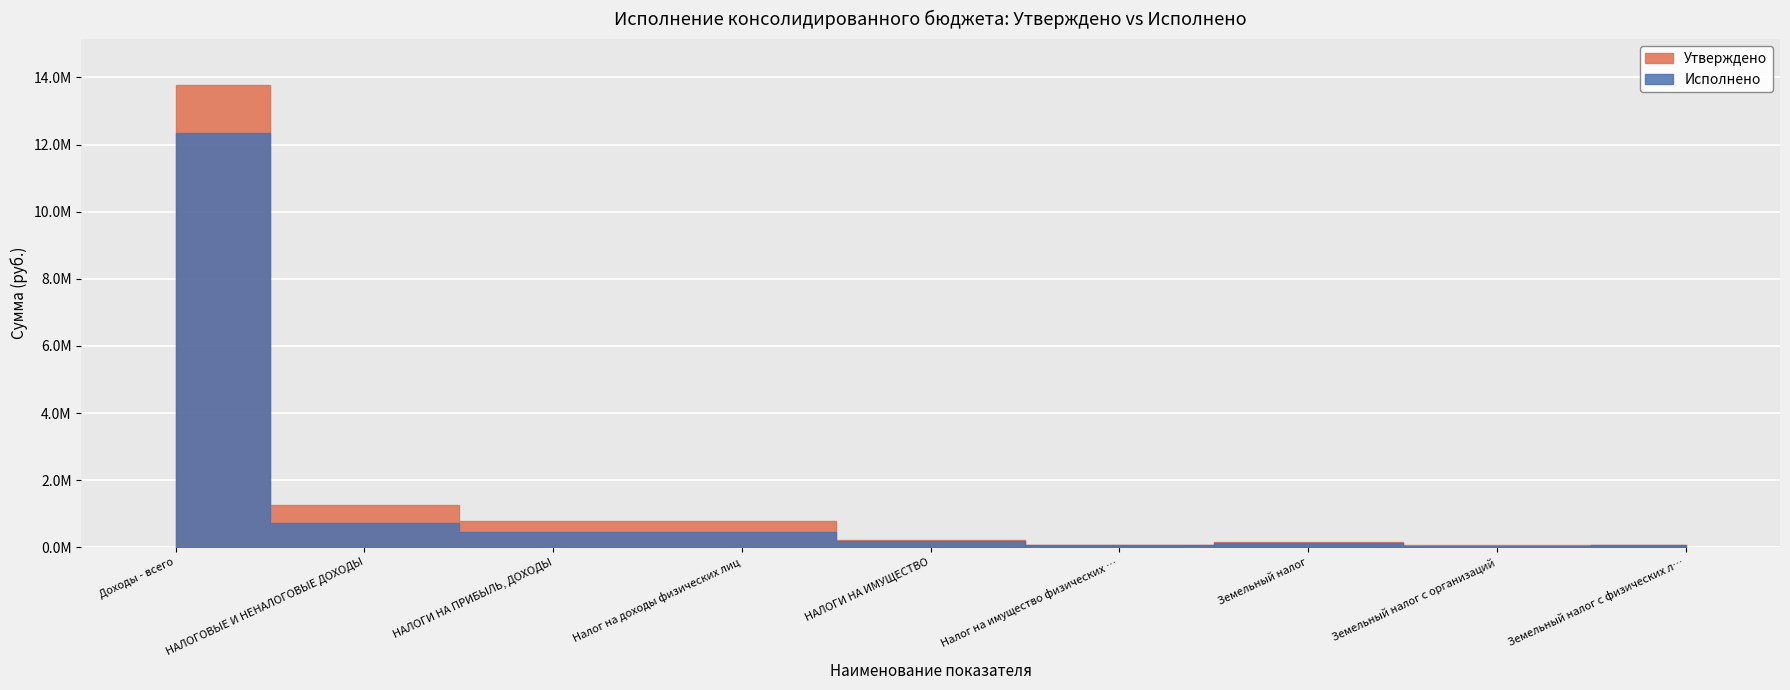

Is the value of Утверждено at Налог на имущество физических лиц greater than the value of Исполнено at Доходы - всего?

No